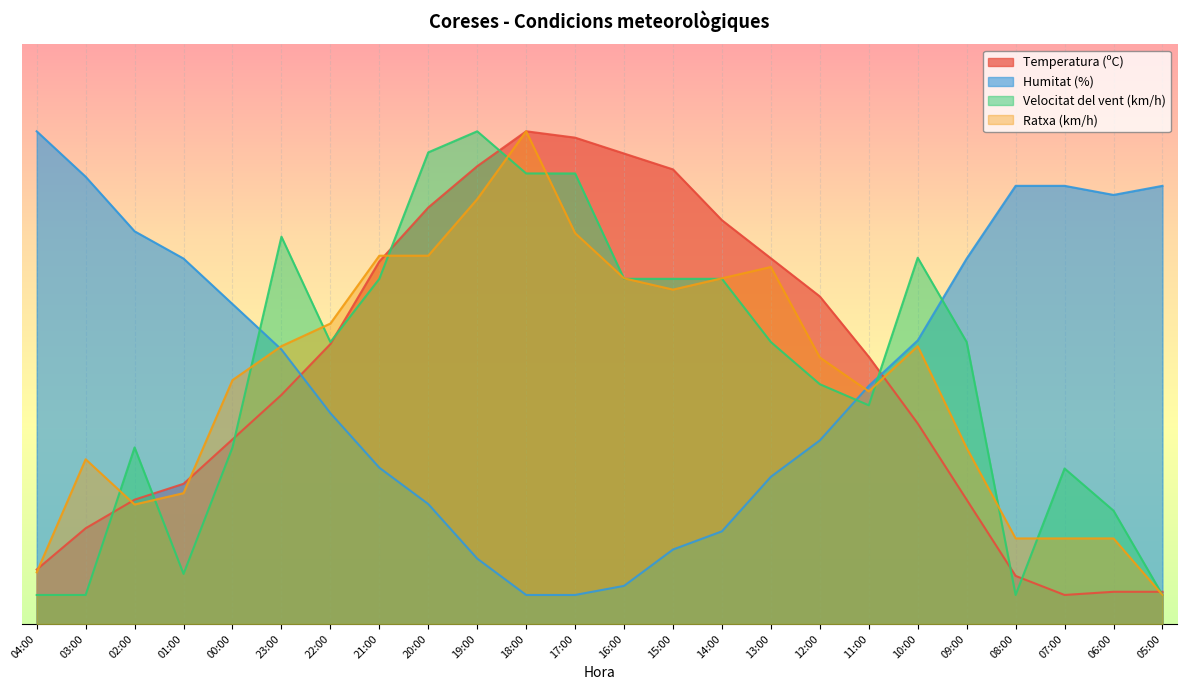

Which label corresponds to the smallest value in the chart?

07:00